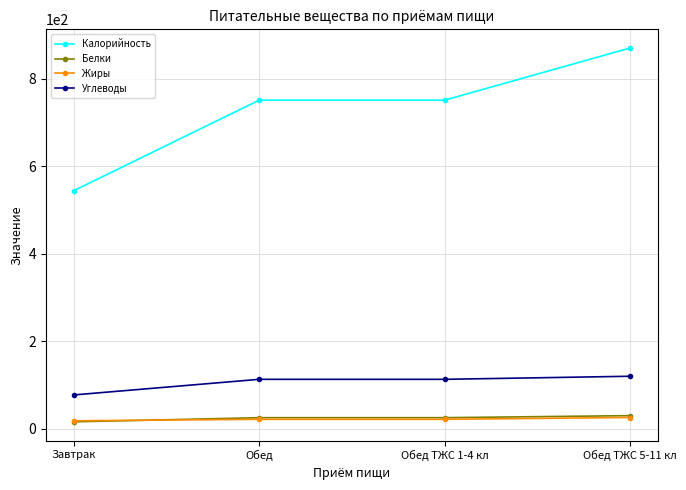

True or false: Калорийность has more than 1 points higher than both neighbors.

False